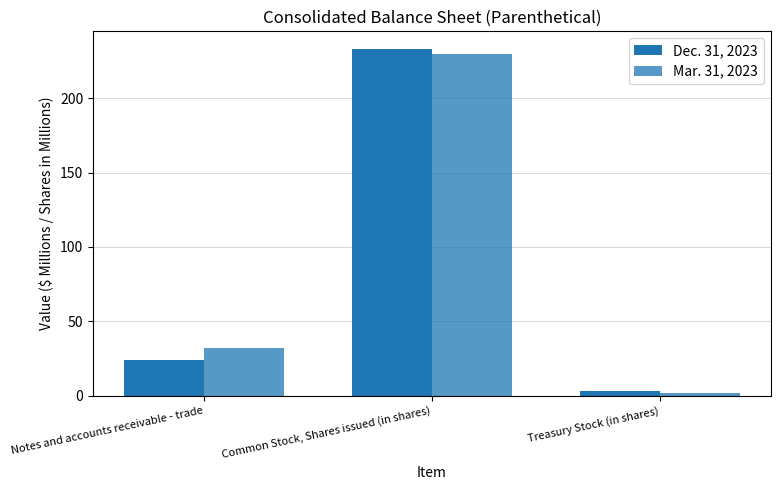

At which label does Dec. 31, 2023 reach its peak?

Common Stock, Shares issued (in shares)